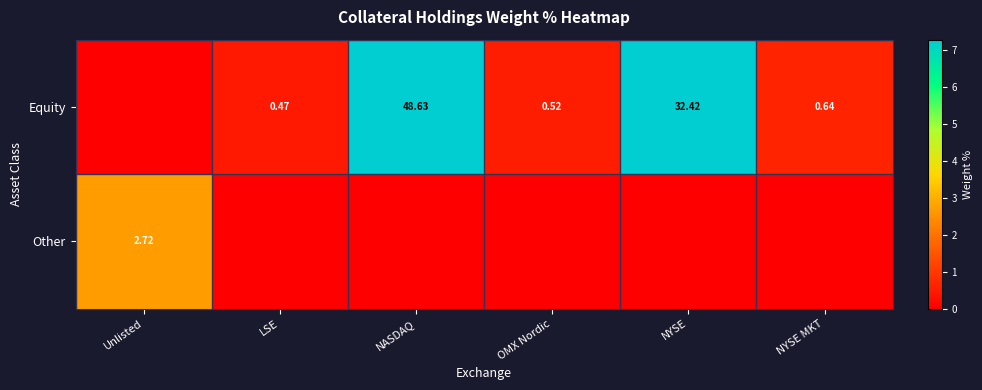

What is the difference between the Equity values at OMX Nordic and NYSE?

31.9